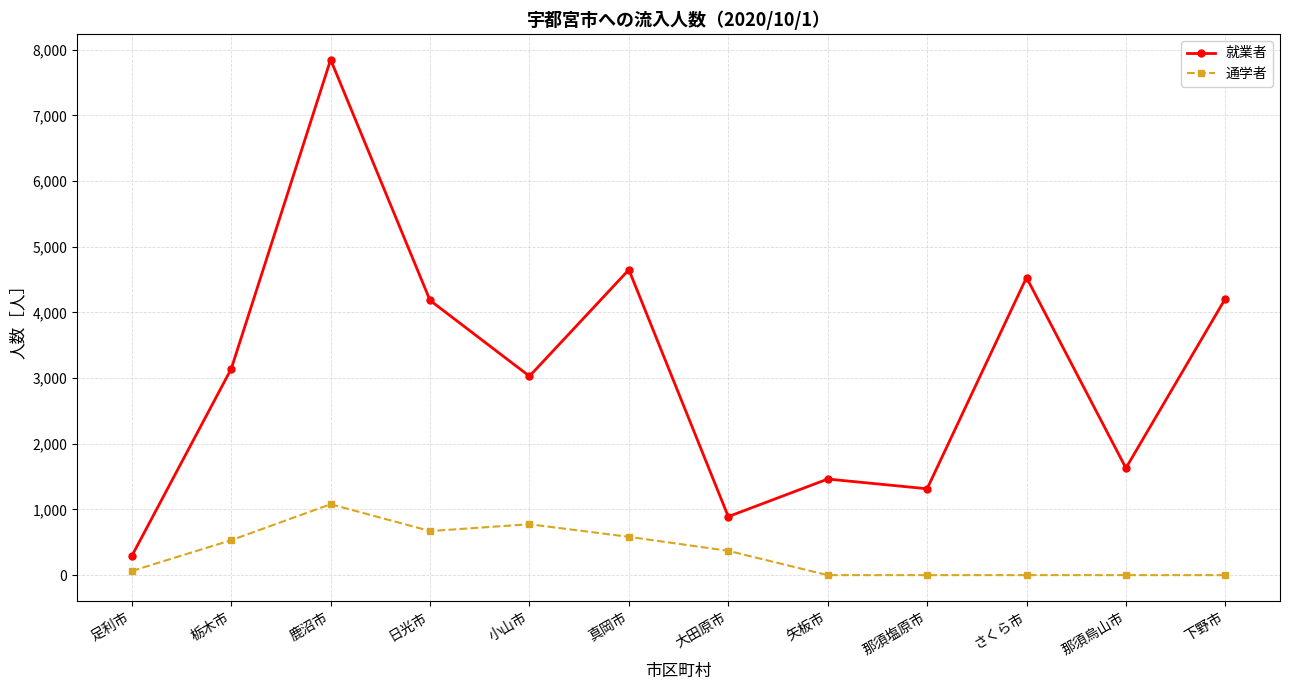

Which category has the highest value in the 通学者 series?

鹿沼市